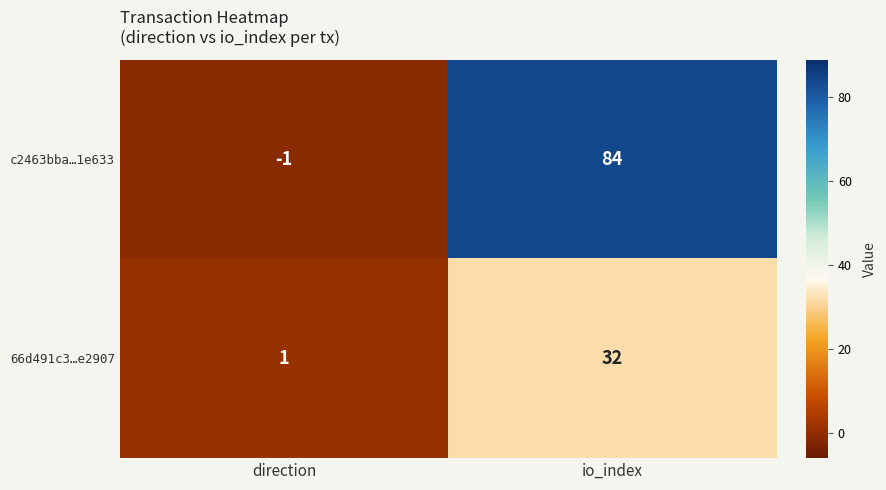

Between direction and io_index, which series saw the biggest shift?

c2463bba…1e633